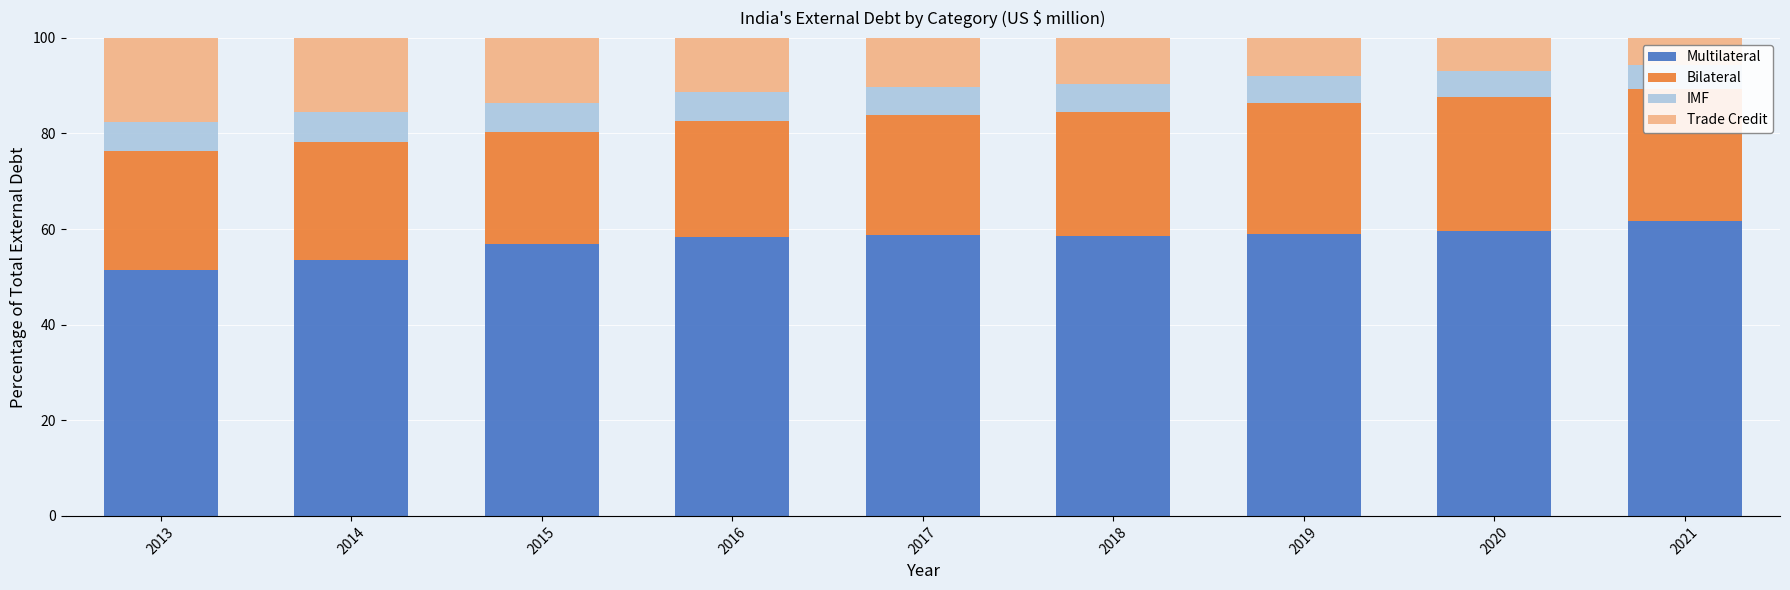

Is it true that Multilateral equals 27.4 at 2016?

False